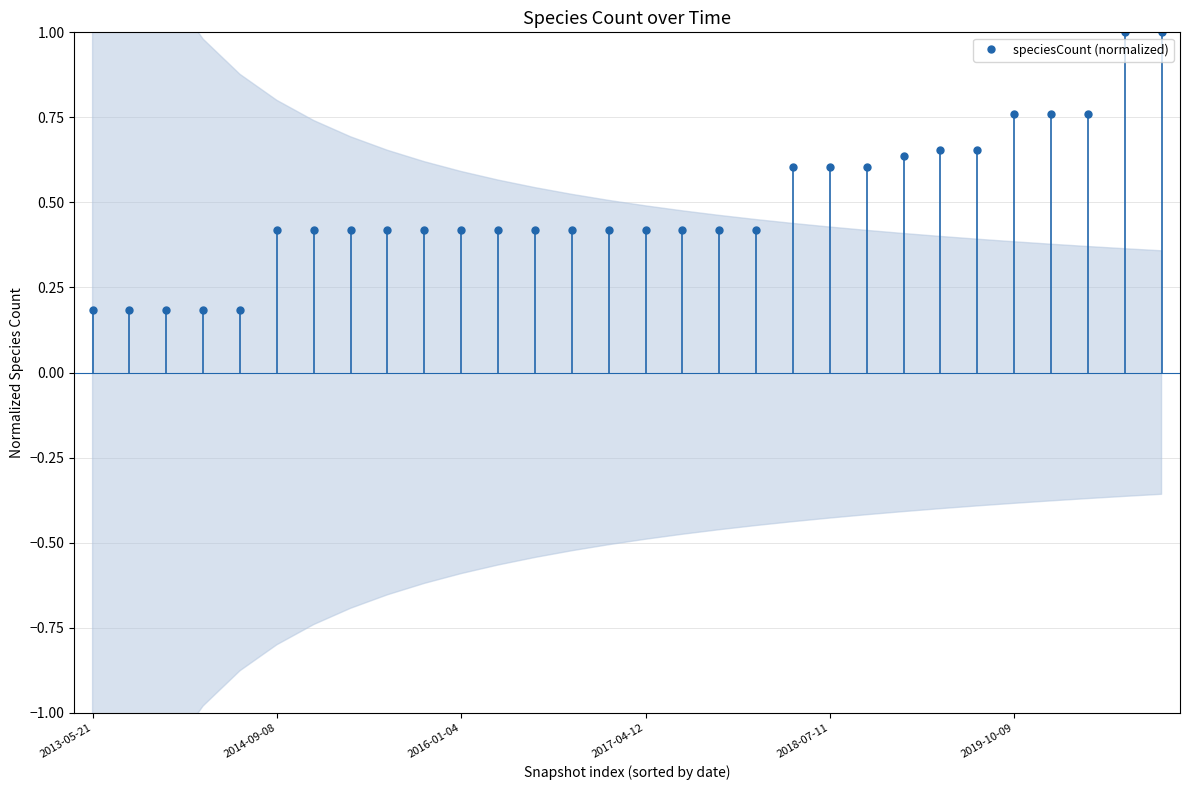

True or false: the data shows 0.3 at 14.

False